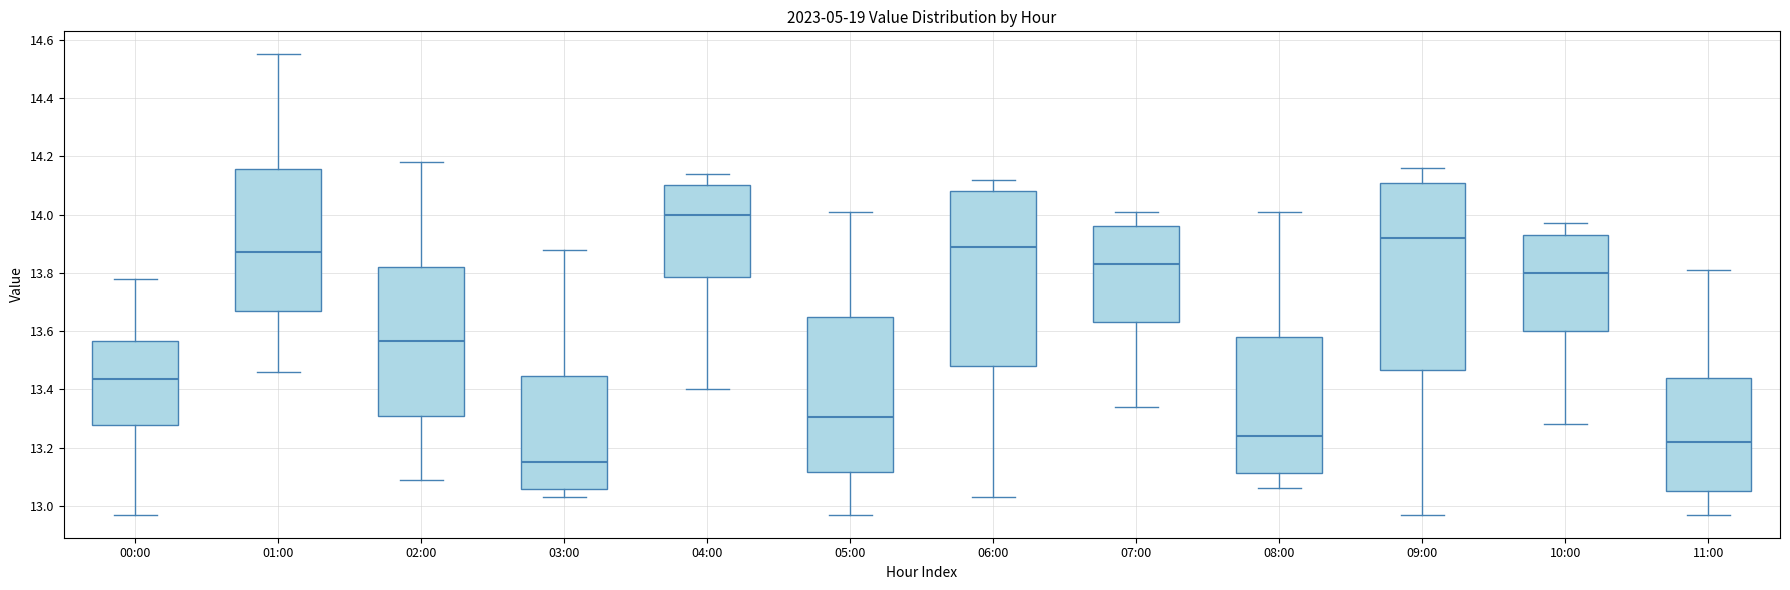

Reading left to right, transcribe this box plot: for each box, give where its median line is, the range the box spans, and where its two whiskers end, as read against the y-axis. The values are not printed on the chart, so give them approximately, as read against the axis.

00:00: median 13.44, box 13.28 to 13.56, whiskers 12.98 to 13.78
01:00: median 13.88, box 13.66 to 14.16, whiskers 13.46 to 14.56
02:00: median 13.56, box 13.30 to 13.82, whiskers 13.10 to 14.18
03:00: median 13.16, box 13.06 to 13.44, whiskers 13.04 to 13.88
04:00: median 14.00, box 13.78 to 14.10, whiskers 13.40 to 14.14
05:00: median 13.30, box 13.12 to 13.64, whiskers 12.98 to 14.02
06:00: median 13.90, box 13.48 to 14.08, whiskers 13.04 to 14.12
07:00: median 13.84, box 13.64 to 13.96, whiskers 13.34 to 14.02
08:00: median 13.24, box 13.12 to 13.58, whiskers 13.06 to 14.02
09:00: median 13.92, box 13.46 to 14.10, whiskers 12.98 to 14.16
10:00: median 13.80, box 13.60 to 13.94, whiskers 13.28 to 13.98
11:00: median 13.22, box 13.06 to 13.44, whiskers 12.98 to 13.82